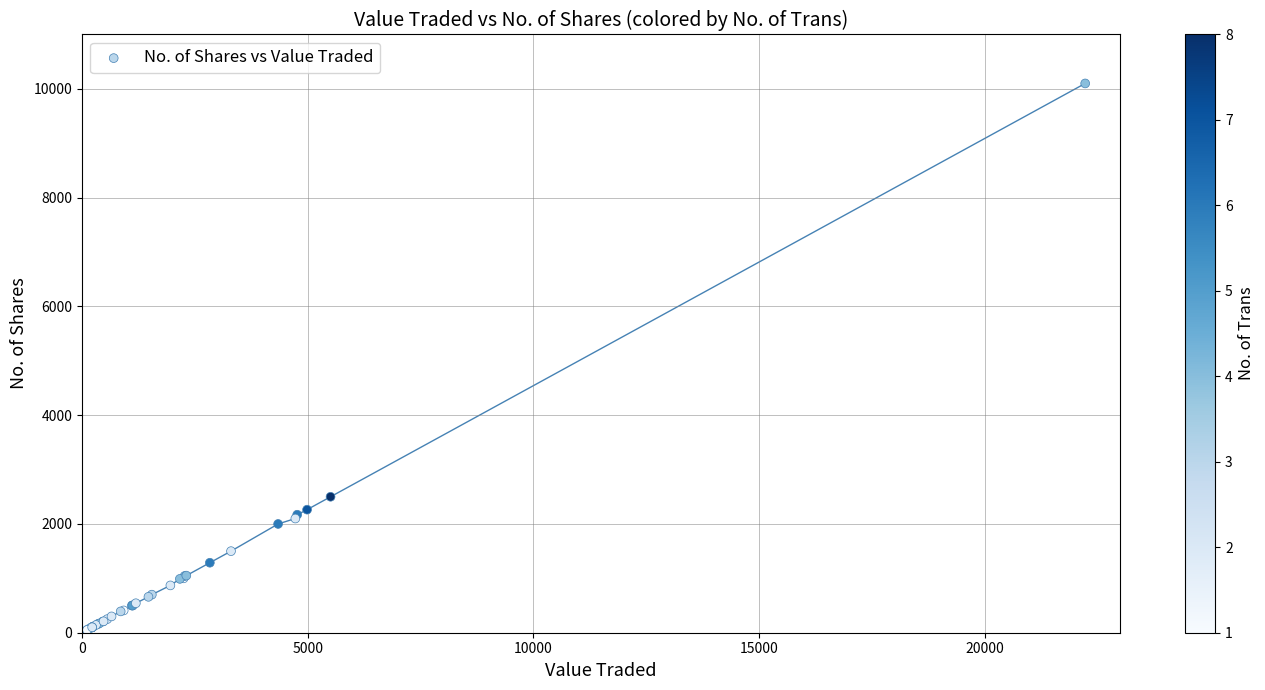

What Y value in the scatter plot is closest to 5055?

2500